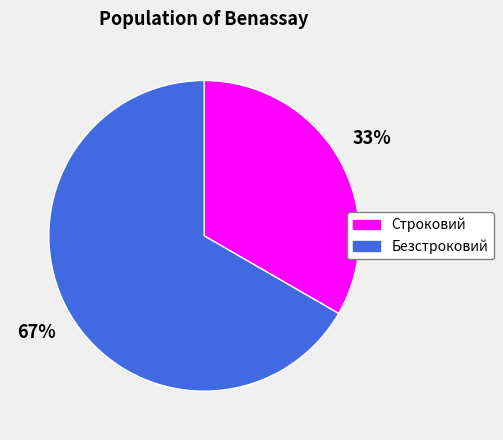

Is it true that Строковий is 33% of the pie?

True